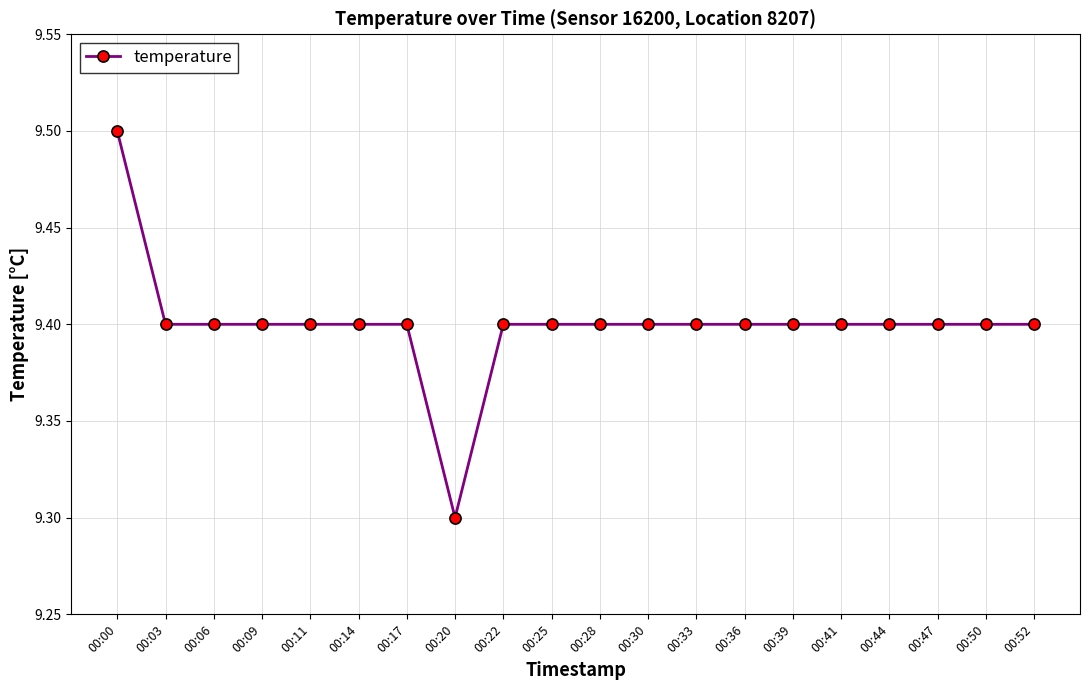

Count the number of categories in the chart.

20